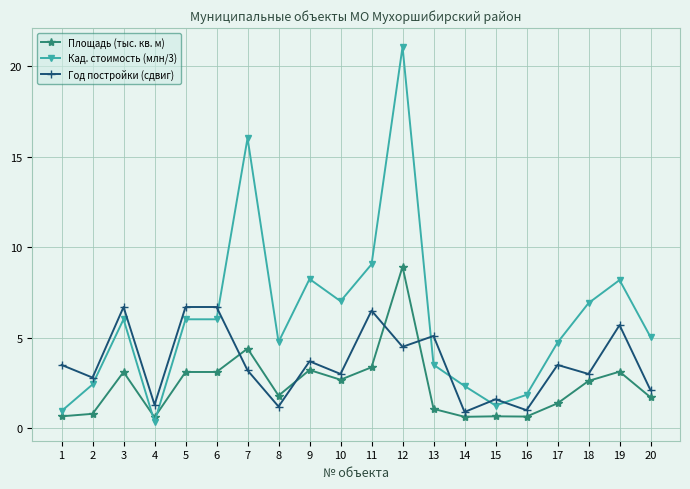

The value of Год постройки (сдвиг) at 6 is 9.1. True or false?

False